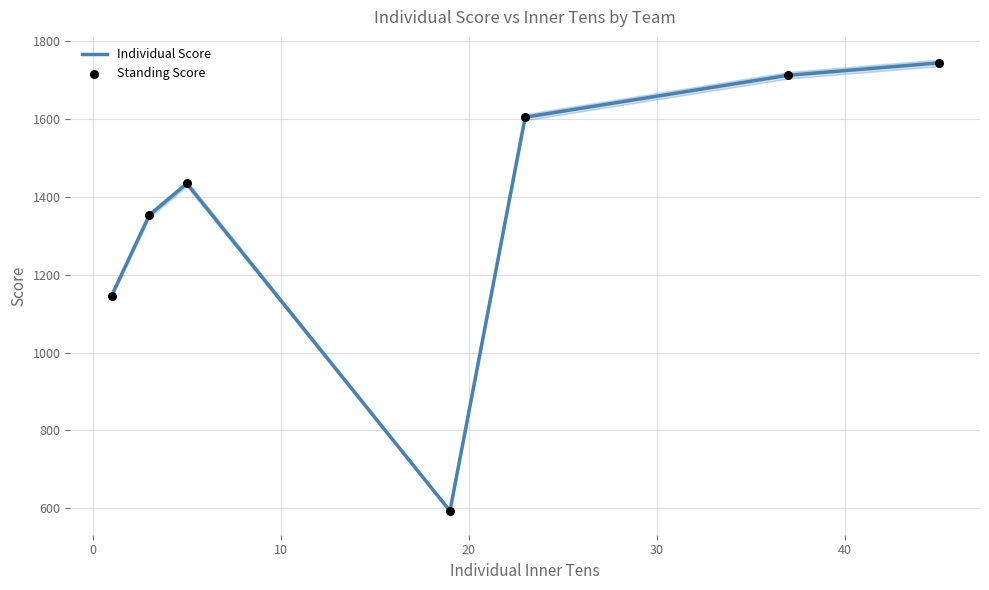

What is the highest value of the Individual Score series?

1743.1